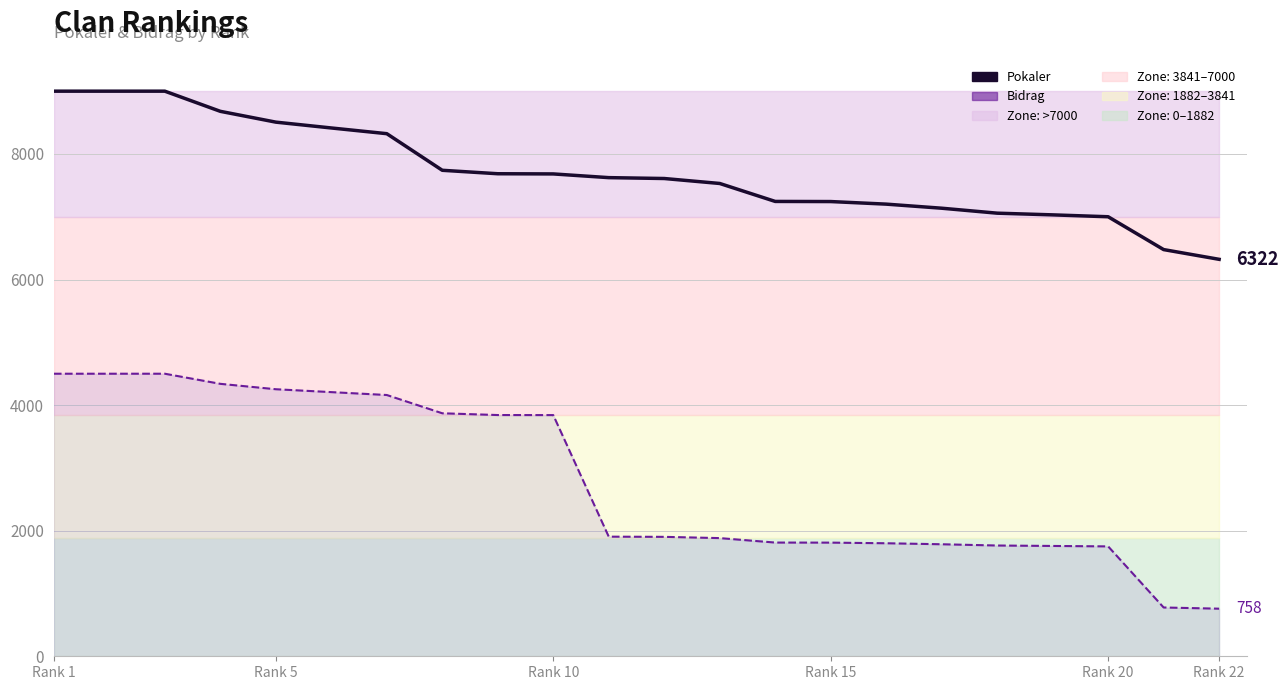

Which series has the largest total across all categories?

Pokaler